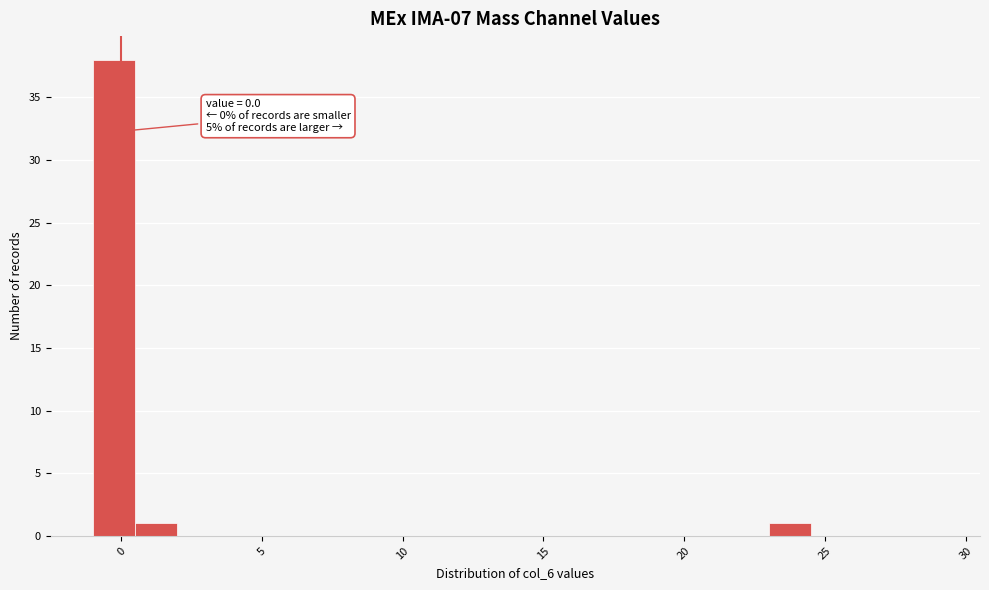

Read against the x-axis, roughly where is the centre of the tallest bar?

0.0